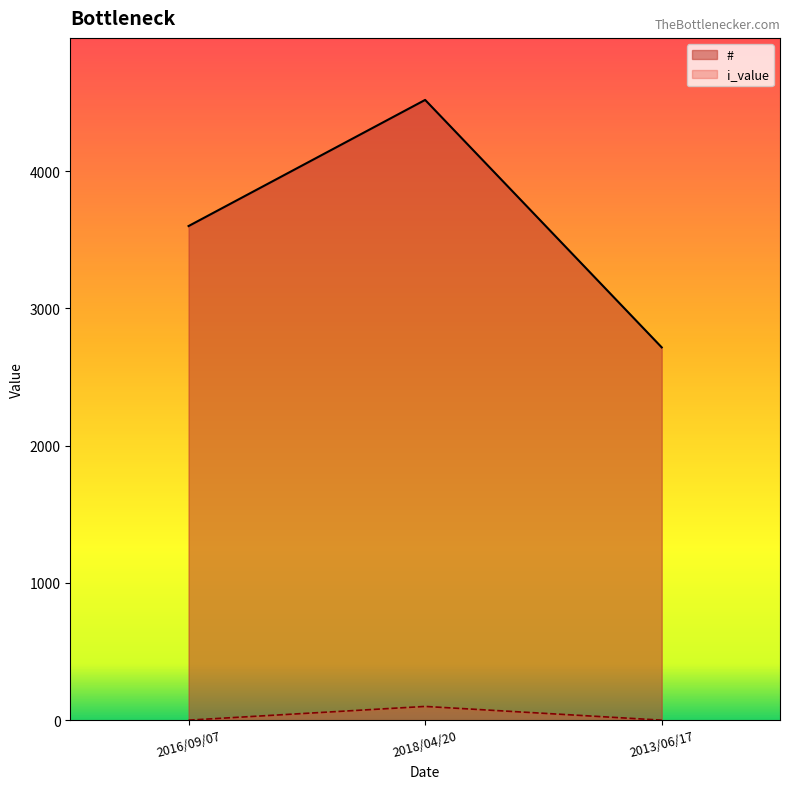

Is it true that # equals 4519 at 2018/04/20?

True